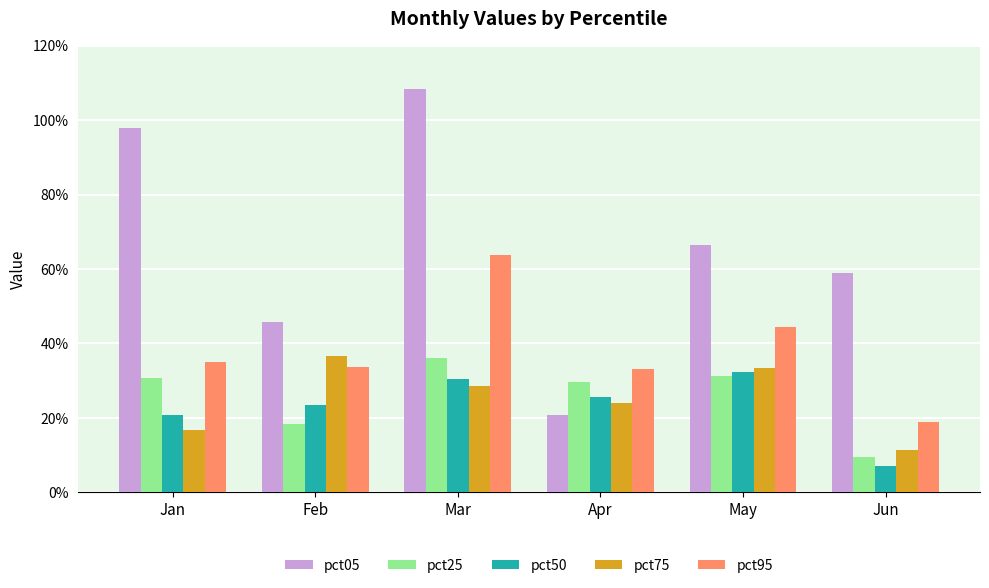

What are all the series names shown in the legend?

pct05, pct25, pct50, pct75, pct95